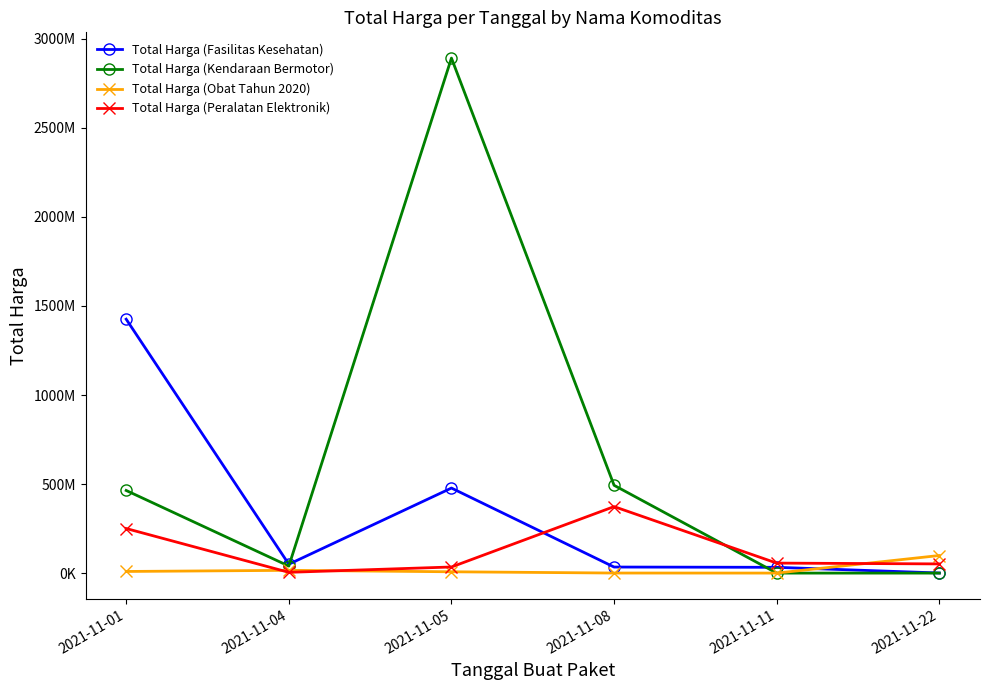

At which label does Total Harga (Peralatan Elektronik) first exceed 56152800?

2021-11-01